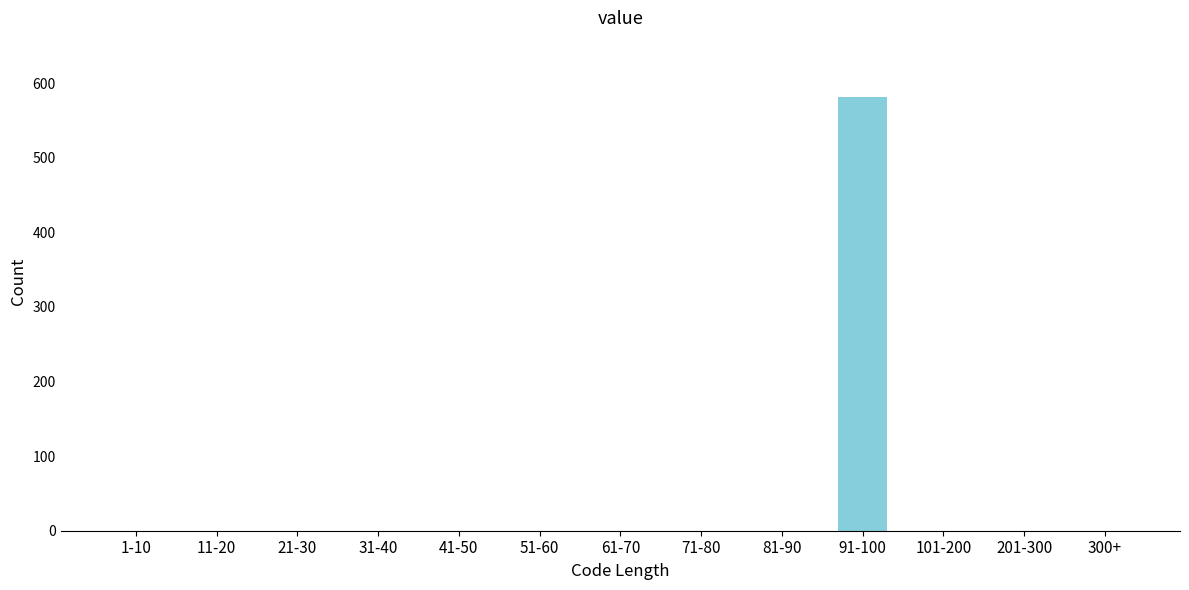

Reading right to left, list all the values displayed in this chart.

300+=0	201-300=0	101-200=0	91-100=581	81-90=0	71-80=0	61-70=0	51-60=0	41-50=0	31-40=0	21-30=0	11-20=0	1-10=0